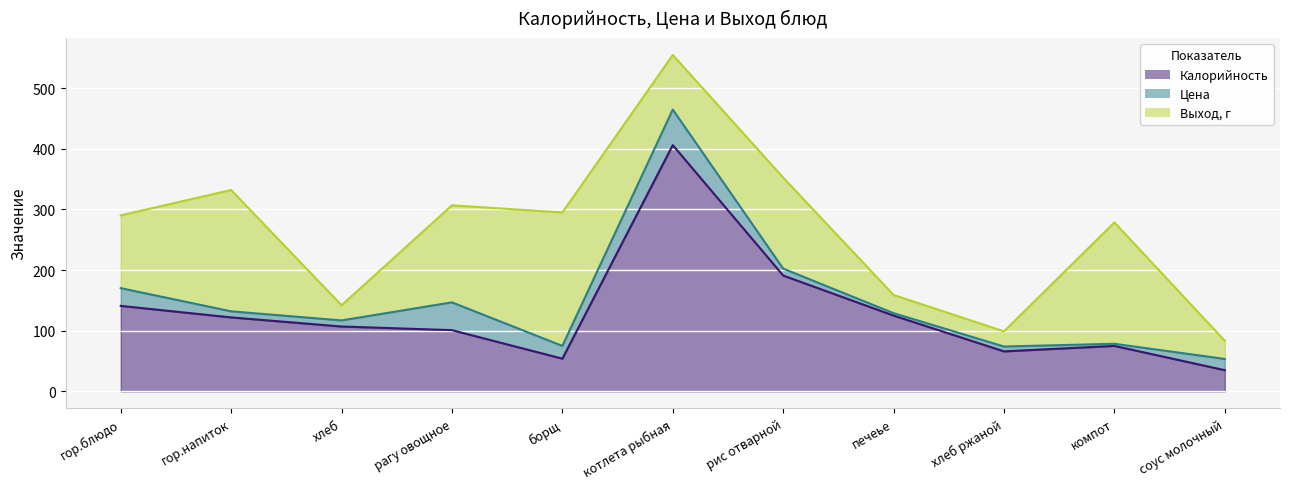

The value of Выход, г at рагу овощное is 160.0. True or false?

True